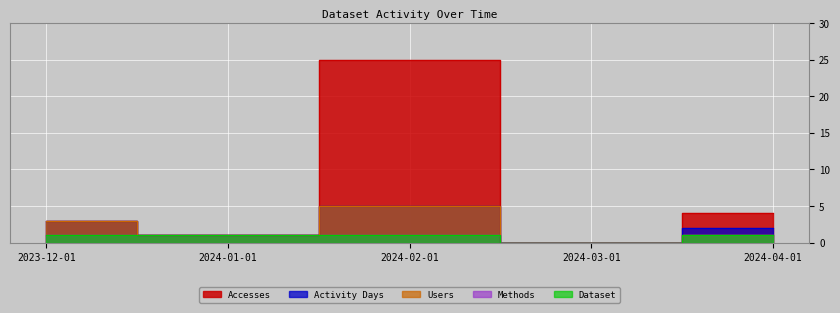

What are all the series names shown in the legend?

Accesses, Activity Days, Users, Methods, Dataset